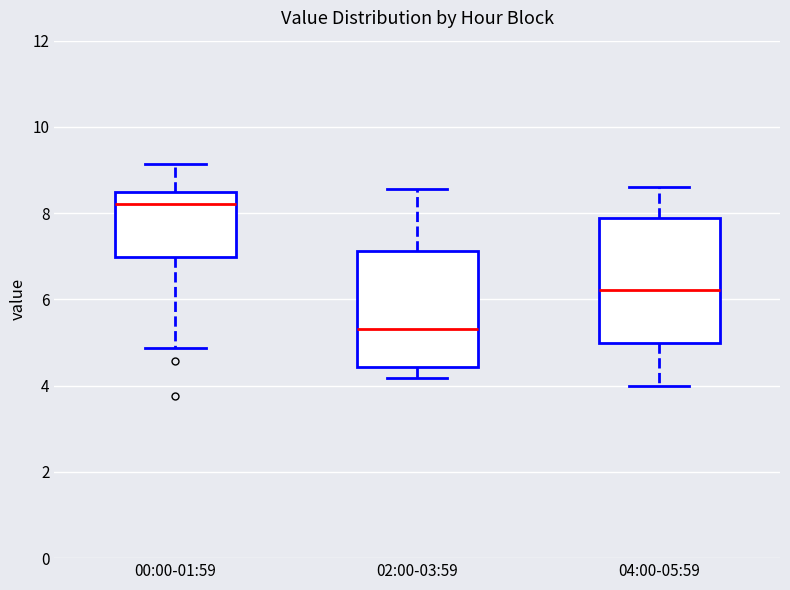

Reading left to right, read every box against the y-axis: the position of its median line, the range the box covers, and the ends of its whiskers. The values are not printed on the chart, so give them approximately, as read against the axis.

00:00-01:59: median 8.2, box 7.0 to 8.6, whiskers 4.8 to 9.2
02:00-03:59: median 5.4, box 4.4 to 7.2, whiskers 4.2 to 8.6
04:00-05:59: median 6.2, box 5.0 to 7.8, whiskers 4.0 to 8.6